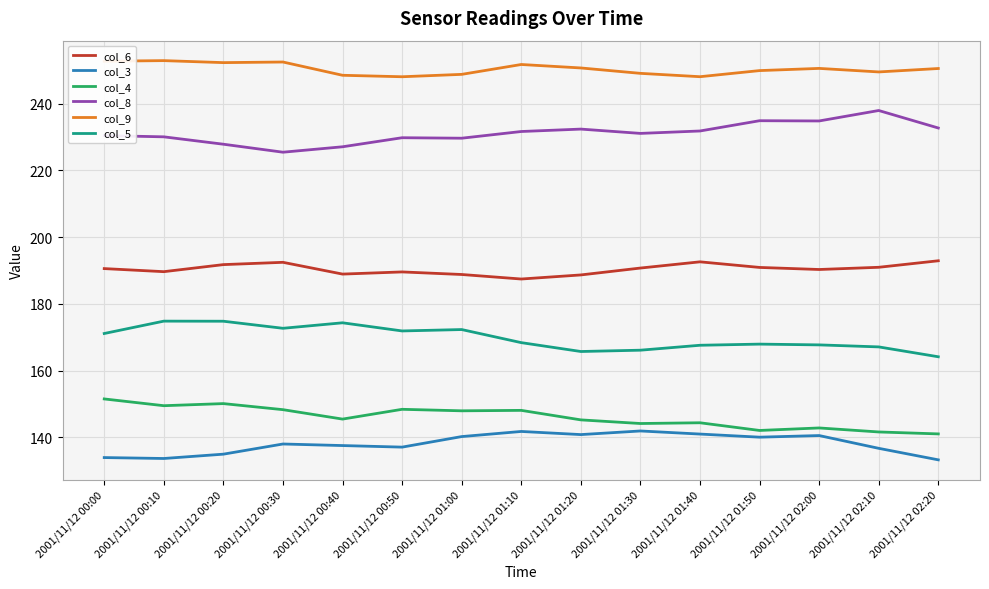

True or false: col_5 and col_9 intersect in this chart.

False